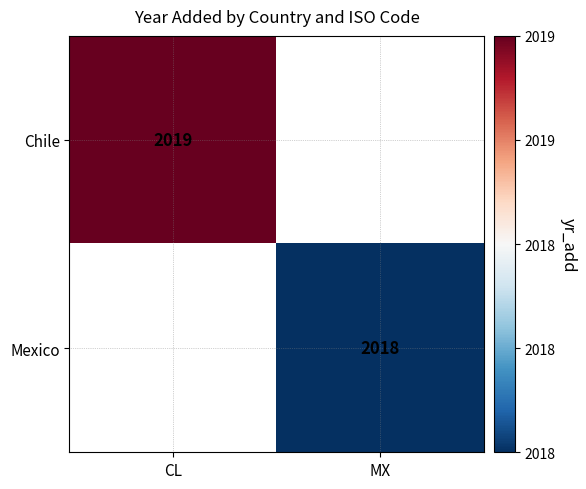

Count the number of data series in this chart.

2